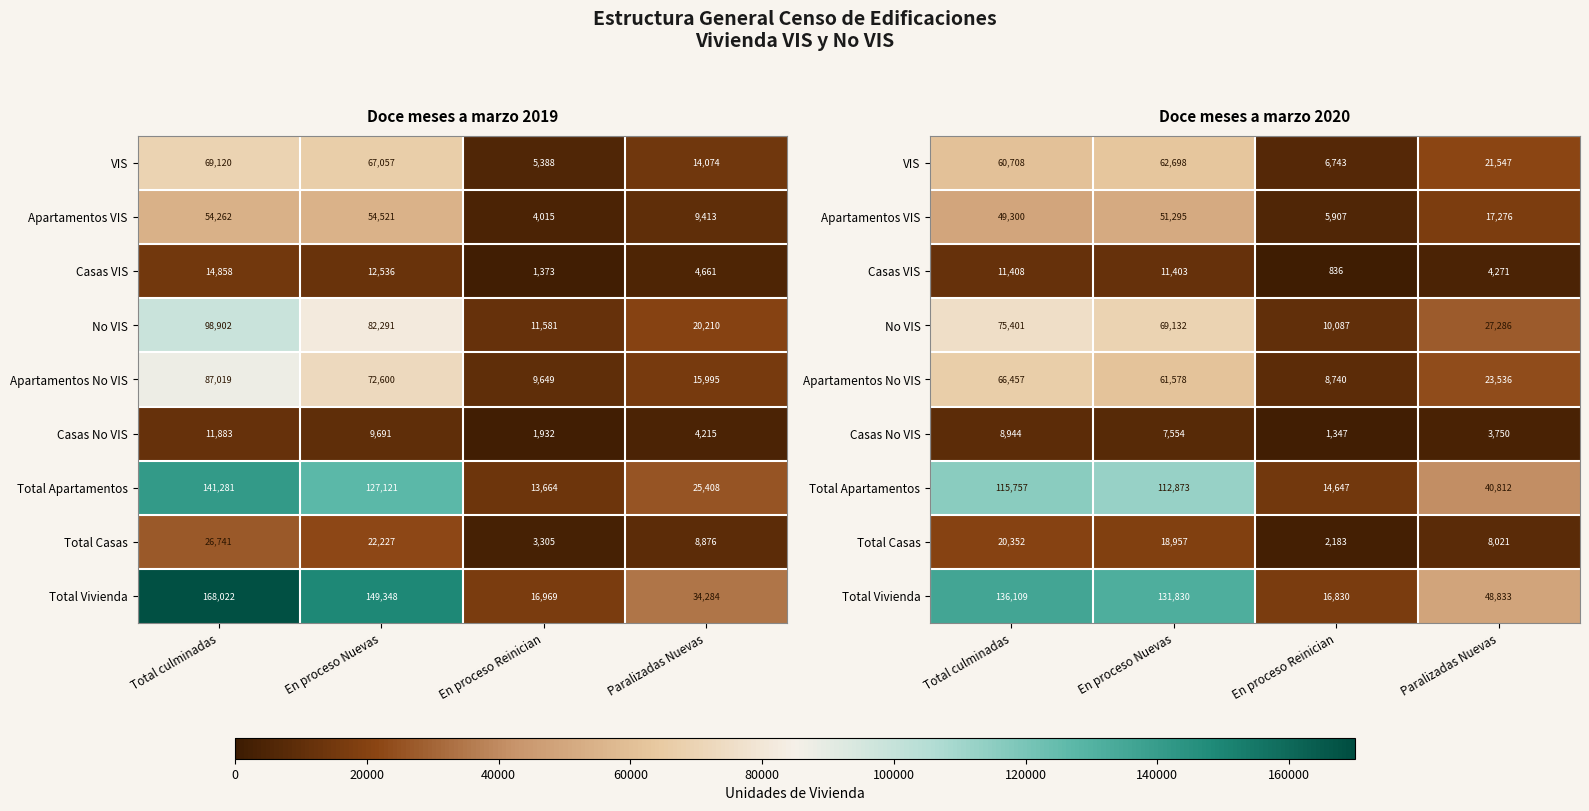

Which series changed the most between En proceso Reinician and Paralizadas Nuevas?

Total Vivienda